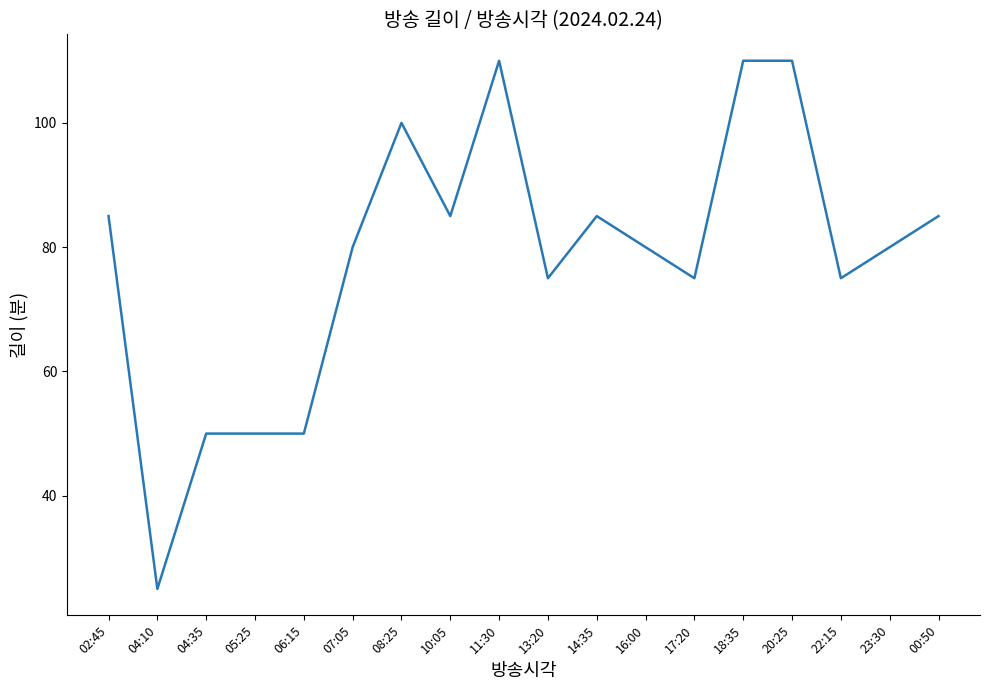

Reading right to left, transcribe all the data shown in this chart.

85	80	75	110	110	75	80	85	75	110	85	100	80	50	50	50	25	85